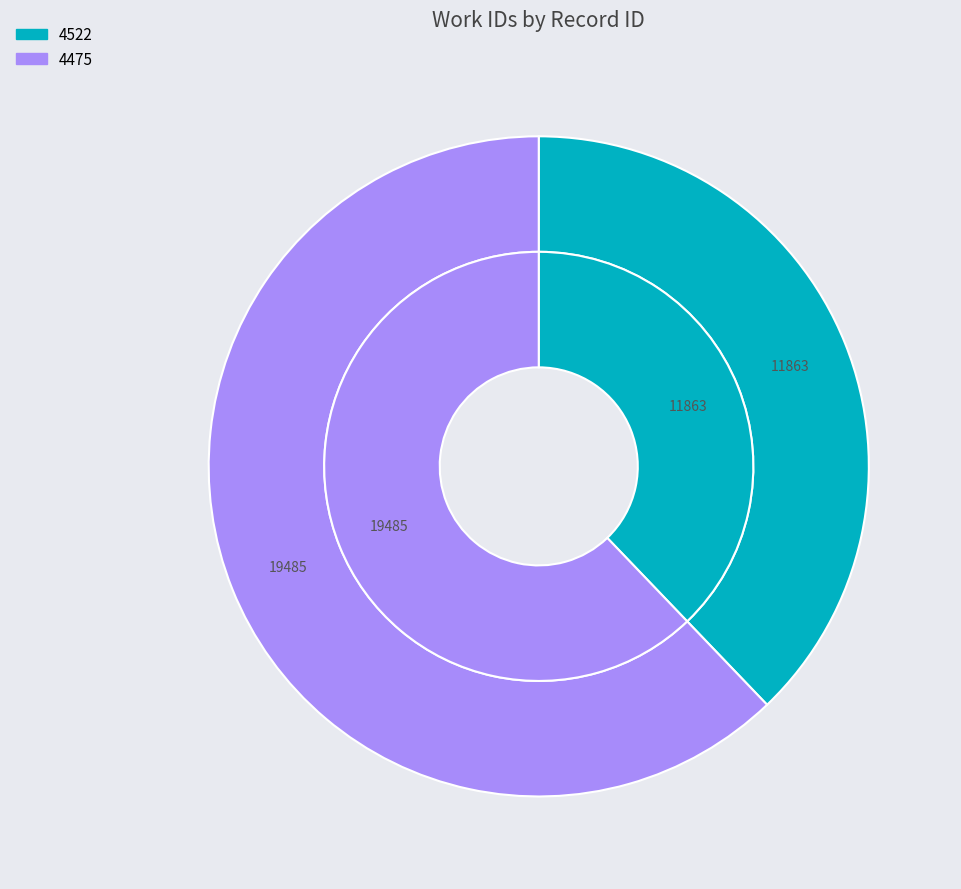

Which category accounts for the majority?

4475